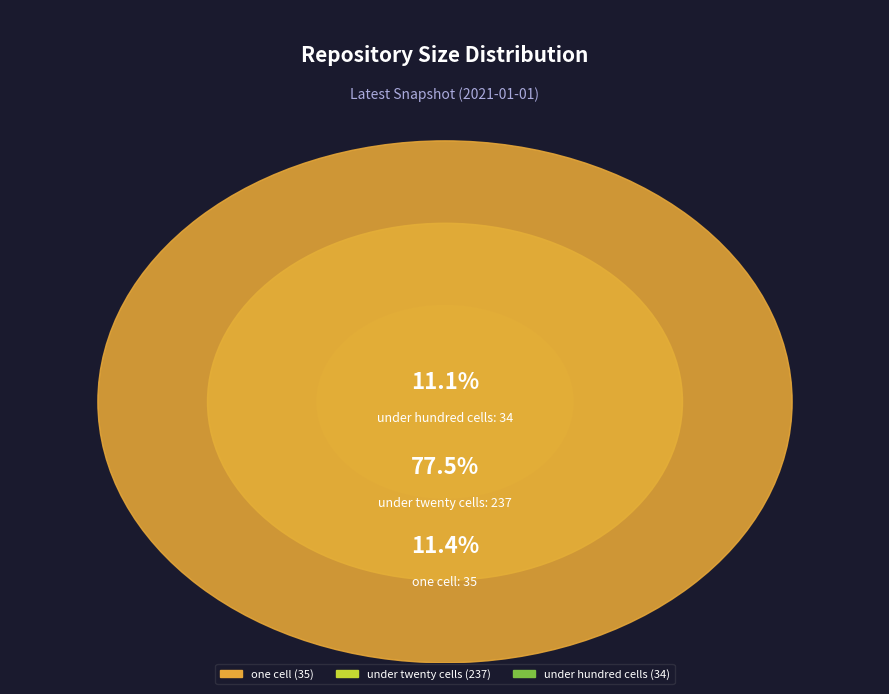

Is under_twenty_cells the majority of the pie?

Yes